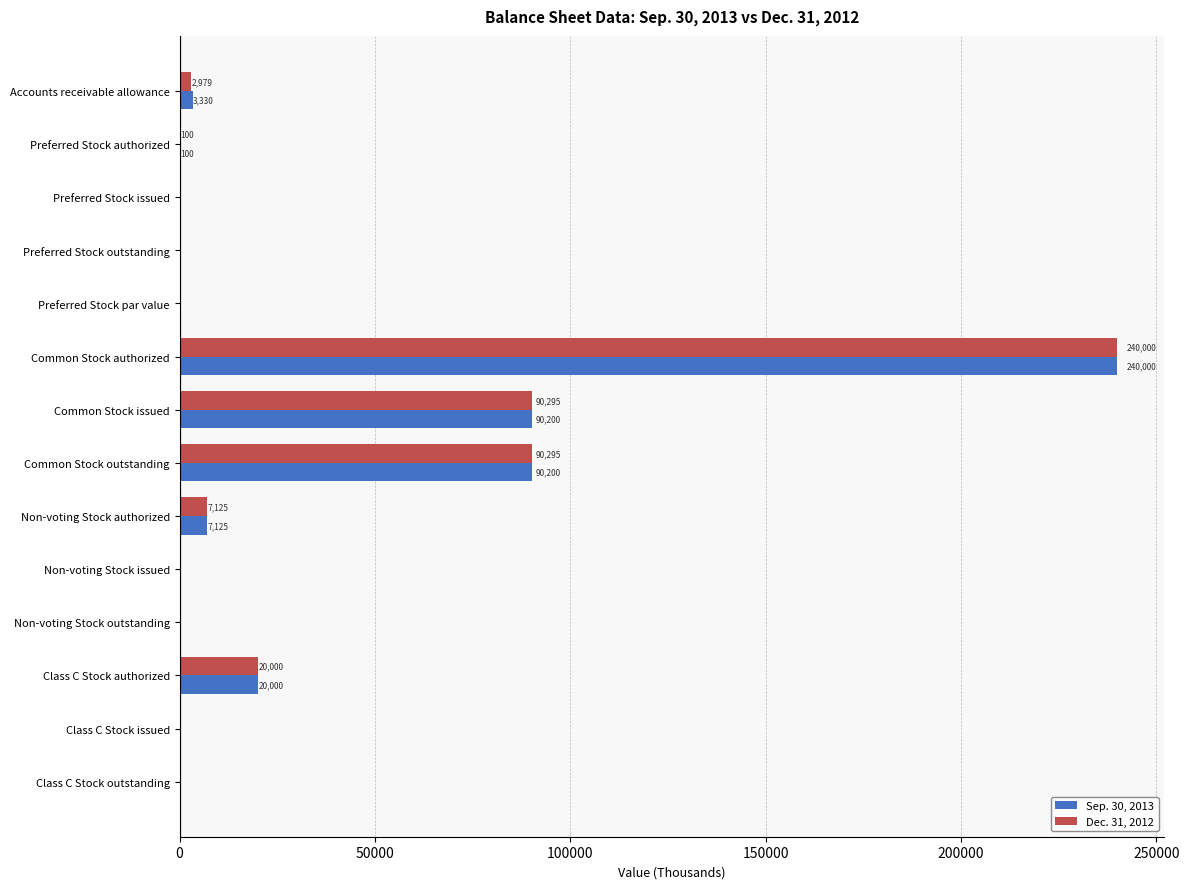

True or false: Sep. 30, 2013 has a value of 0 at Preferred Stock issued.

True